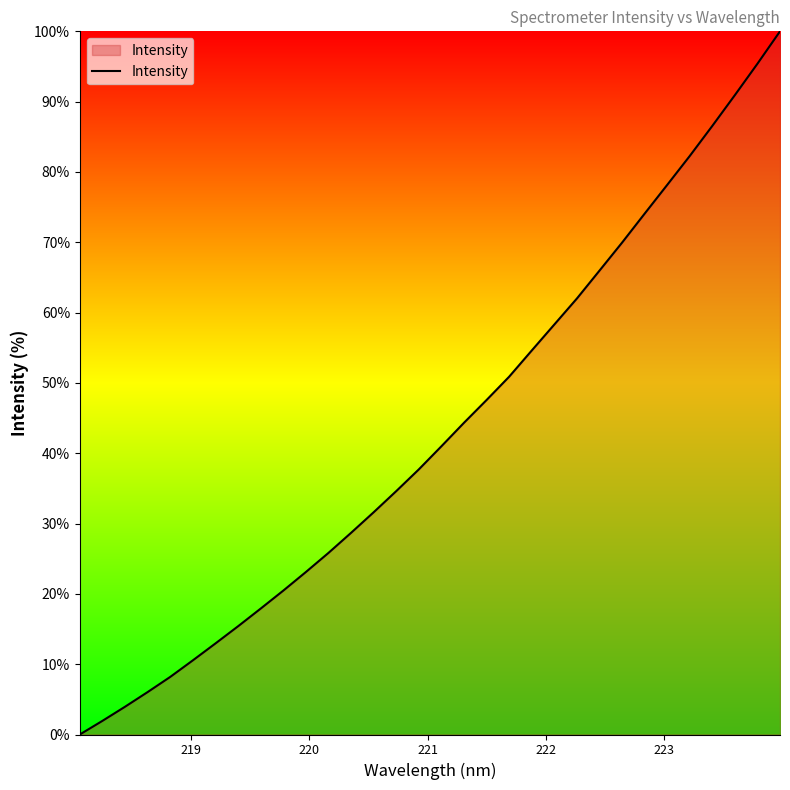

True or false: the data has more than 0 interior local peaks.

False